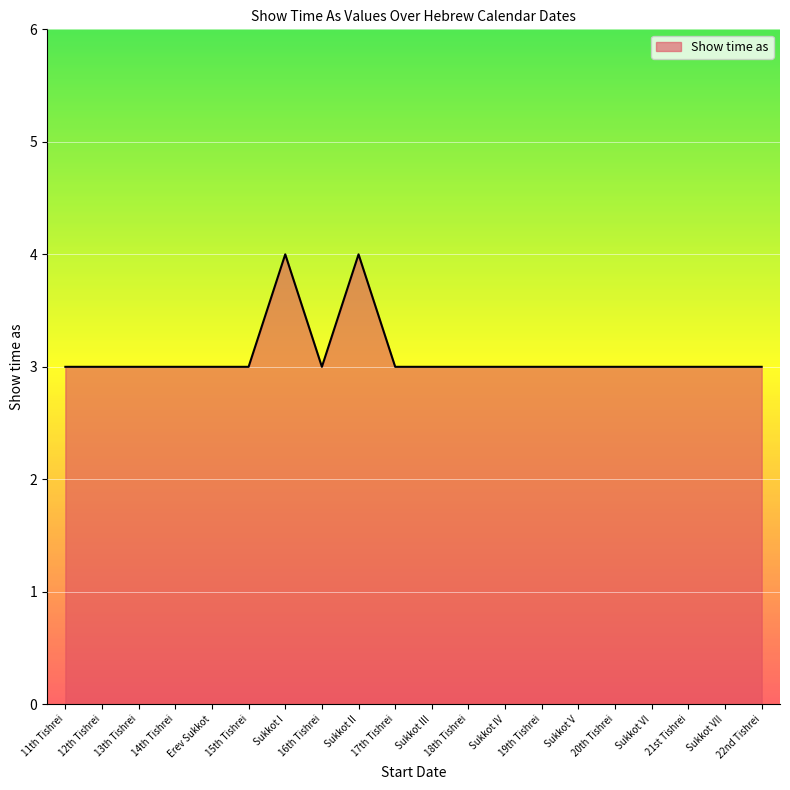

What is the approximate value at 22nd Tishrei?

3